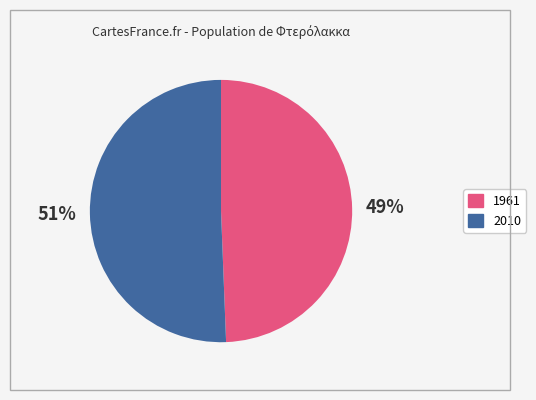

Do 1961 and 2010 together represent more than half of the pie?

Yes